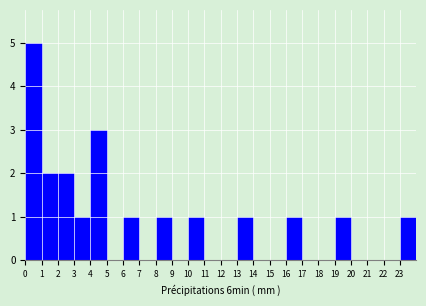

Which range on the x-axis has the tallest bar?

0 to 1